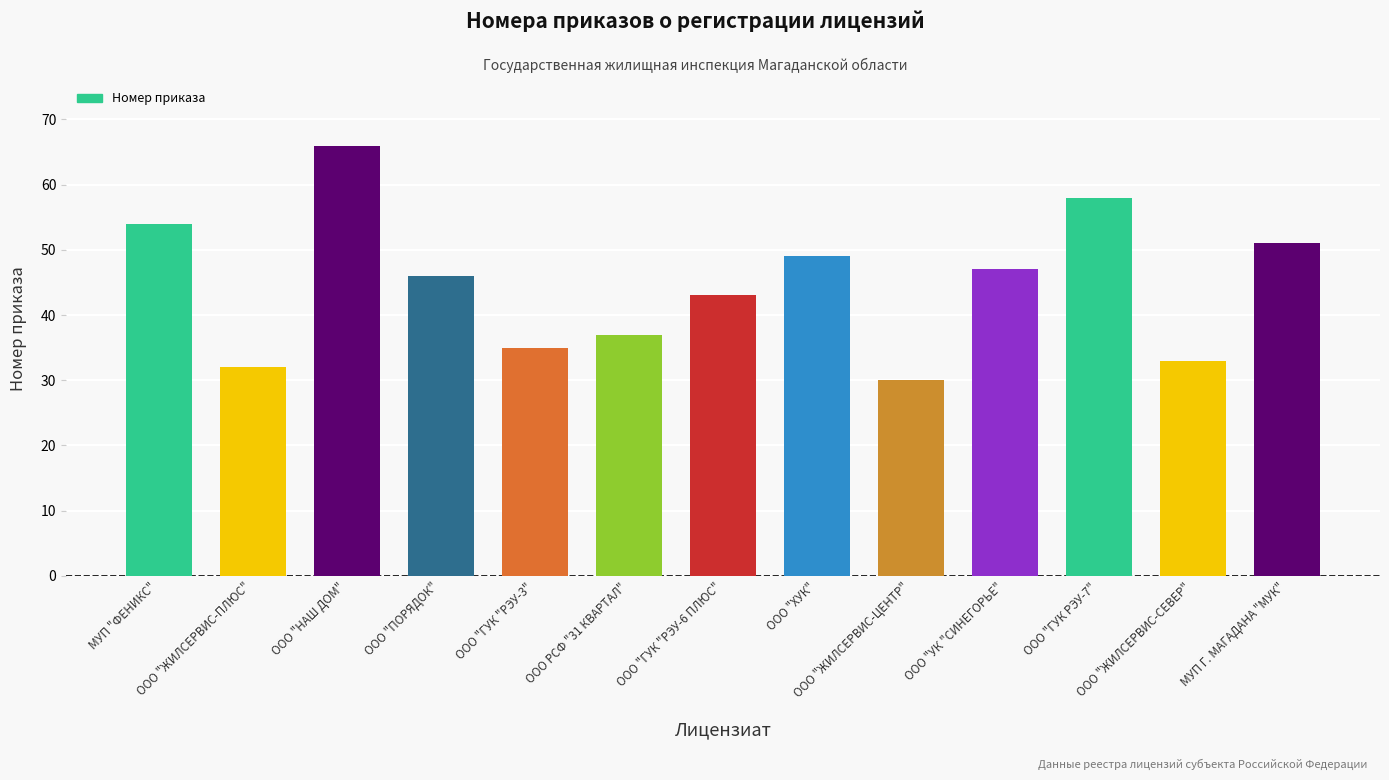

What is the sum of all values?

581